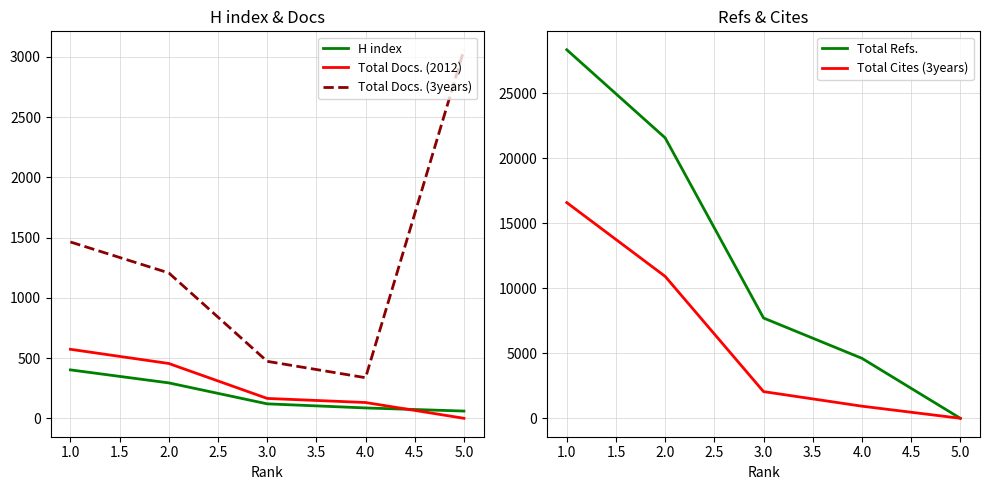

The value of Total Docs. (3years) at 1.0 is 2291. True or false?

False